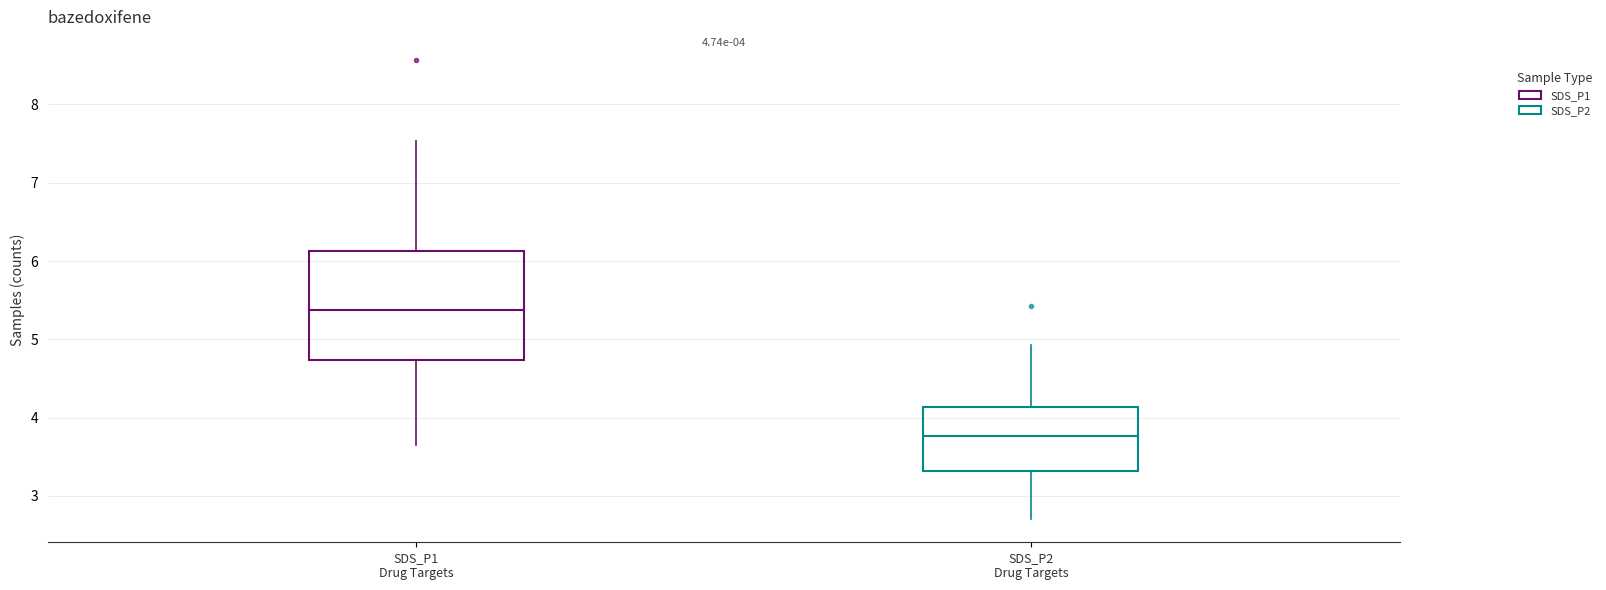

Which box's median line is the lowest?

SDS_P2 Drug Targets